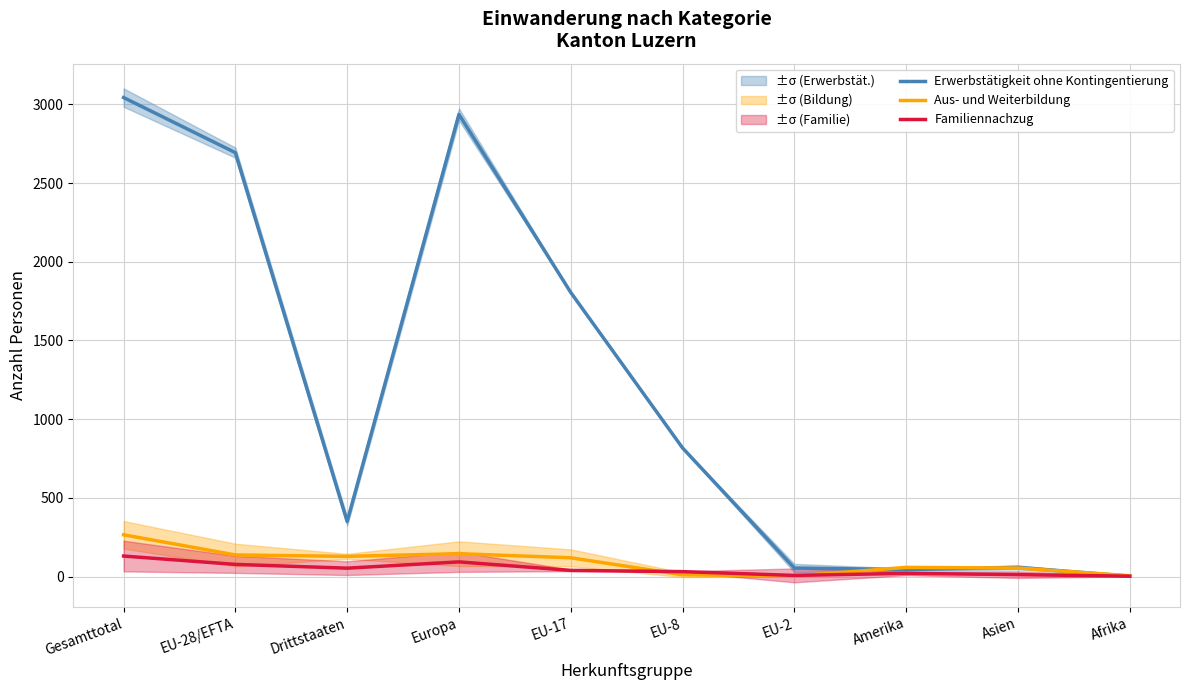

True or false: Familiennachzug has more than 1 interior local peaks.

True